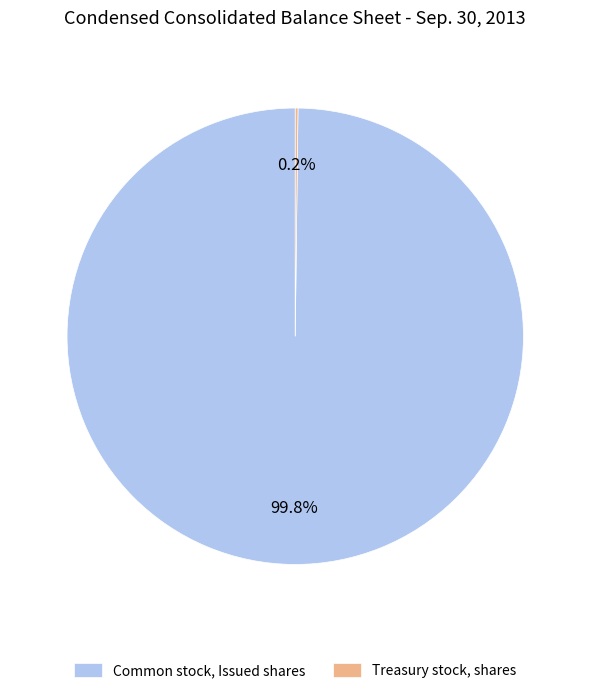

Which slice is the largest?

Common stock, Issued shares